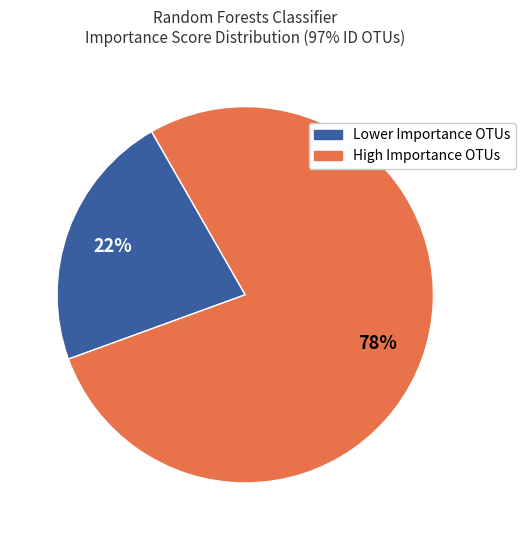

To the nearest percent, what is the average slice percentage?

50%